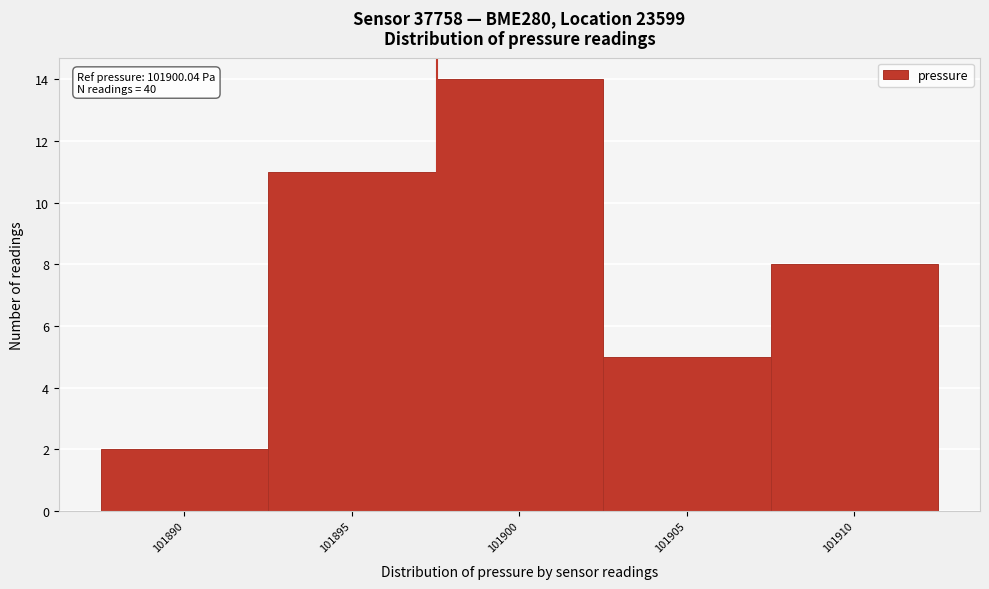

Reading left to right, what are all the values shown in this chart?

2	11	14	5	8